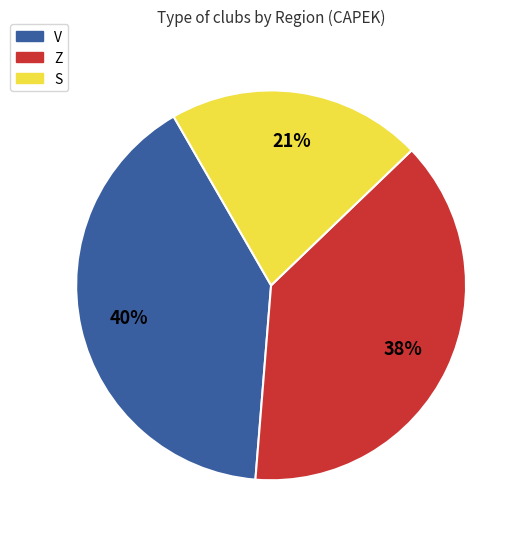

Between S and Z, which is larger?

Z